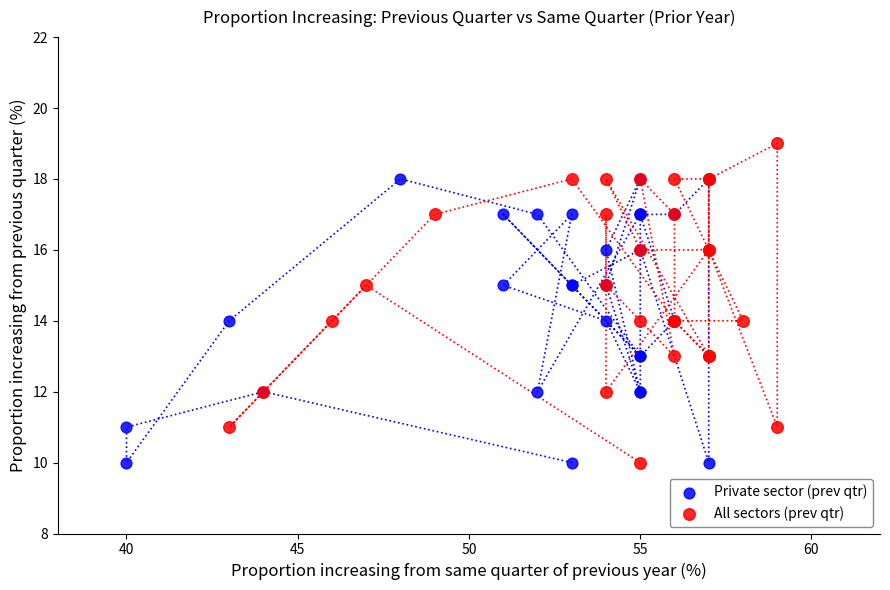

Which series reaches the maximum Y coordinate?

All sectors (prev qtr)